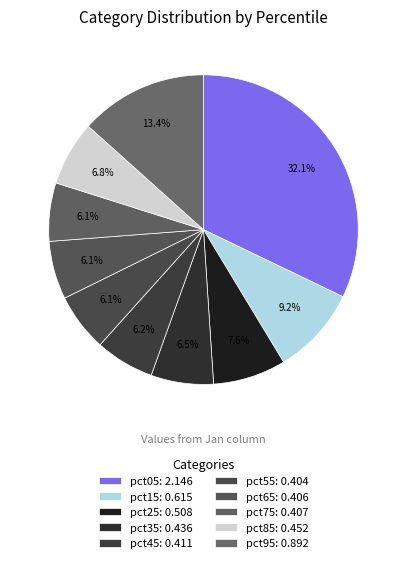

Which category has the biggest portion of the pie?

pct05